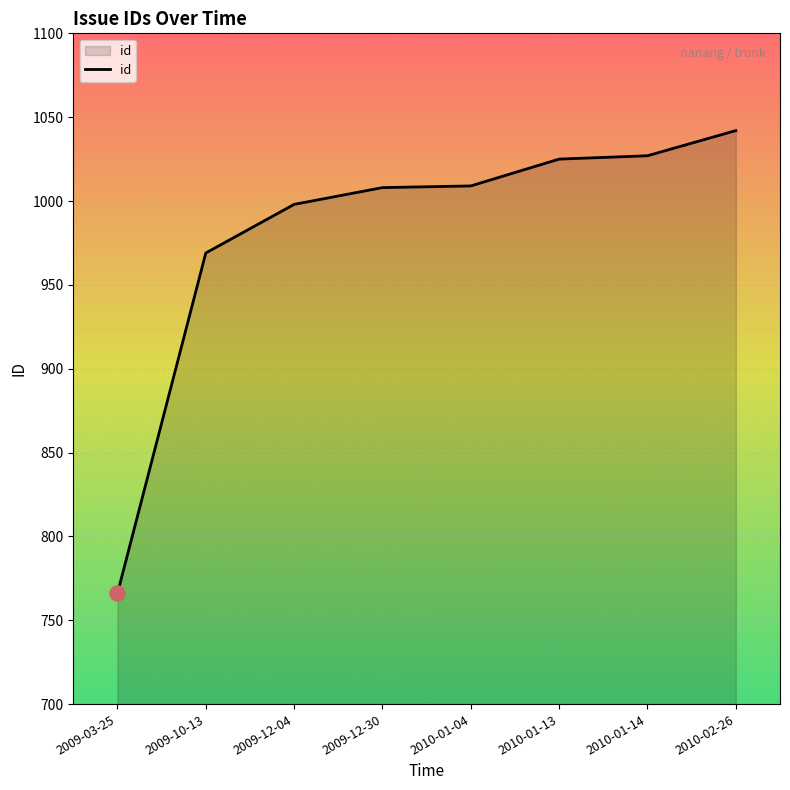

What is the ratio of the value at 2009-10-13 to the value at 2010-02-26?

0.9